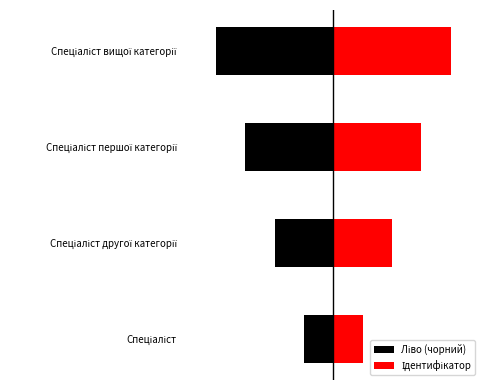

Rank the series by their average value, from highest to lowest.

Ідентифікатор, Ліво (чорний)